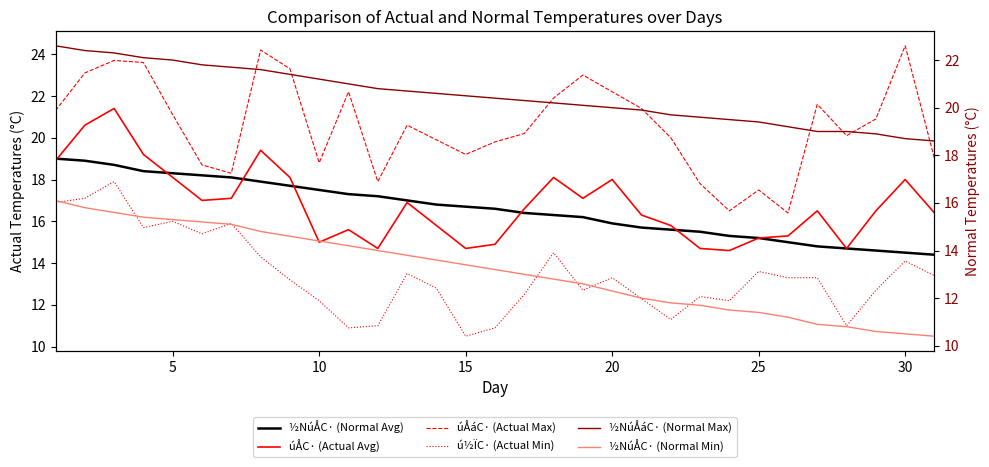

True or false: úÅáC· (Actual Max) has a value of 29.3 at 16.

False